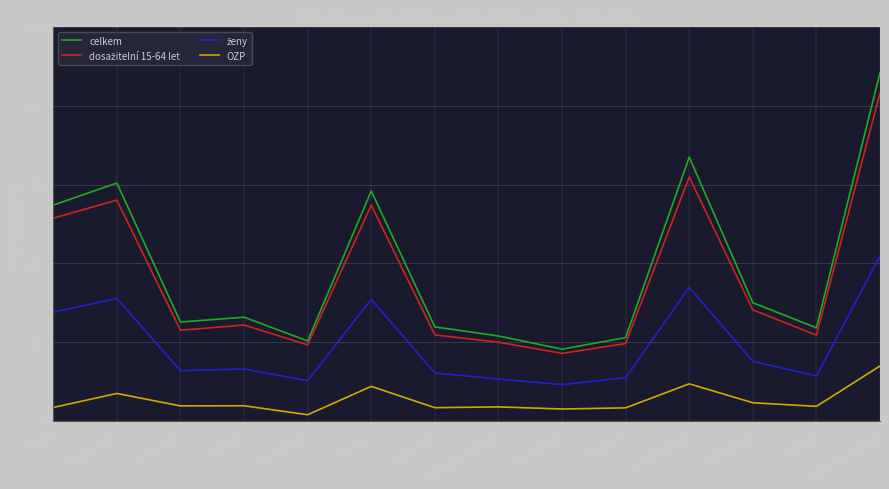

What is the lowest value of the celkem series?

9112